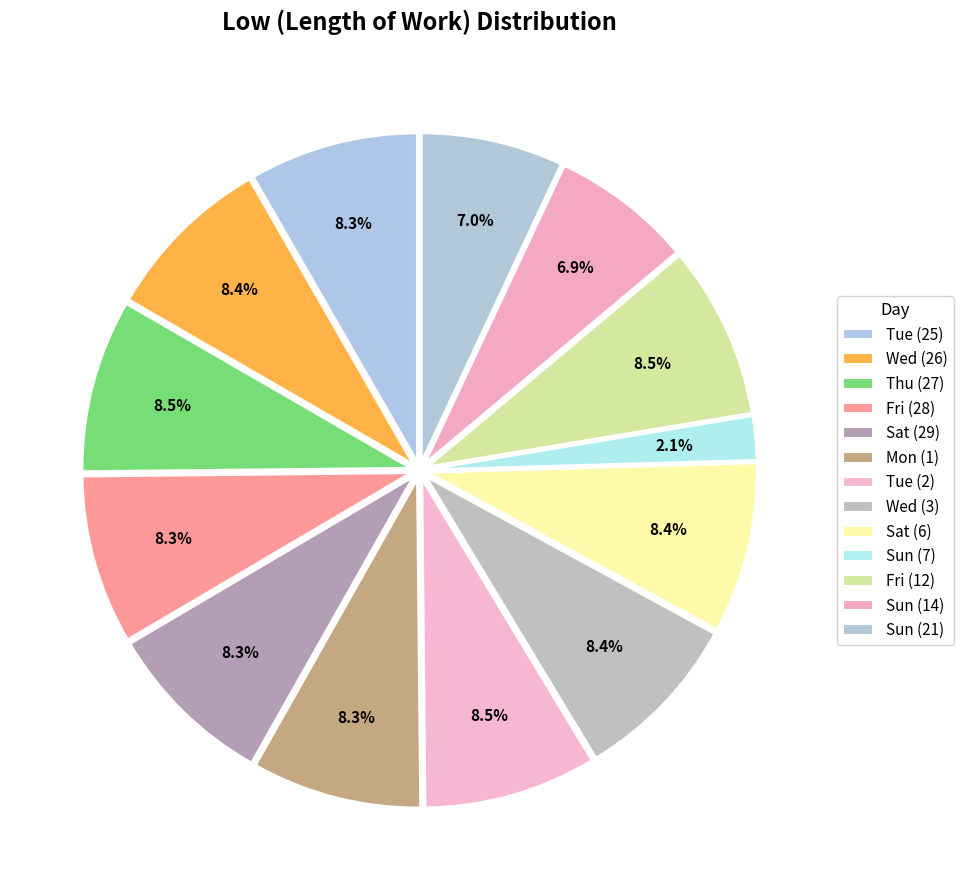

Count the number of slices in the pie.

13